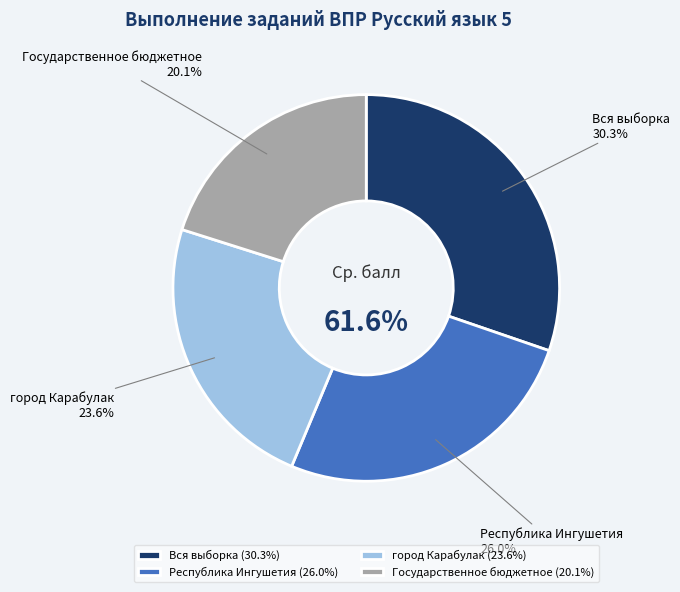

To the nearest percent, what percentage of the pie is Вся выборка?

30%